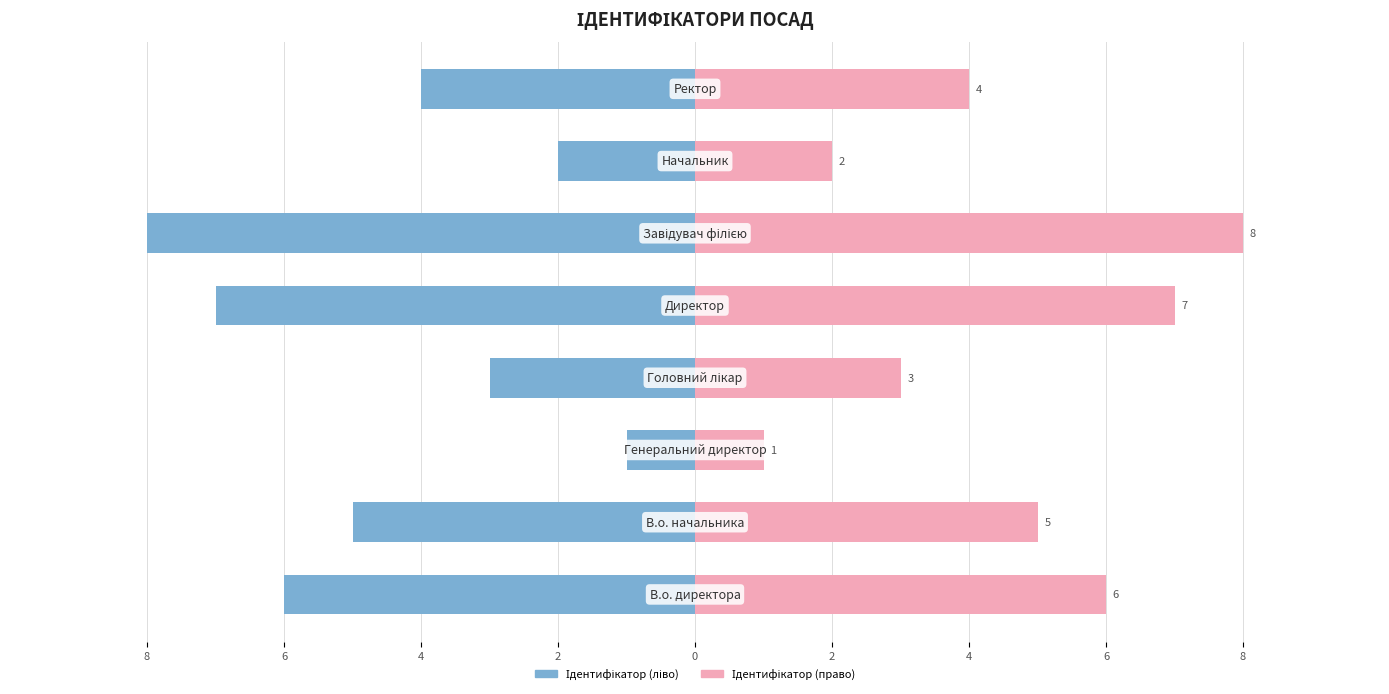

What is the label of the 5th bar from the right?

2